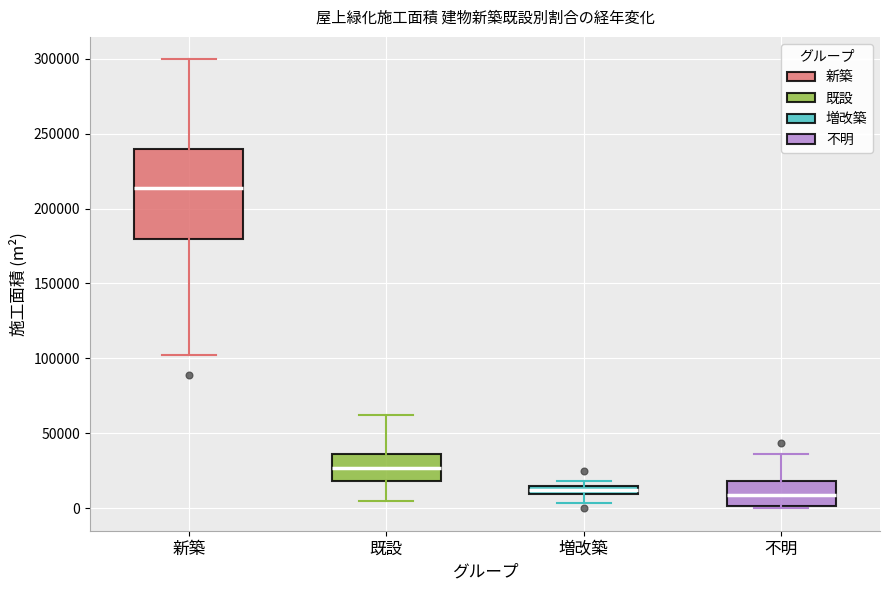

Where is the upper edge of the box for 既設 on the y-axis? The values are not printed on the chart, so give them approximately, as read against the axis.

35000